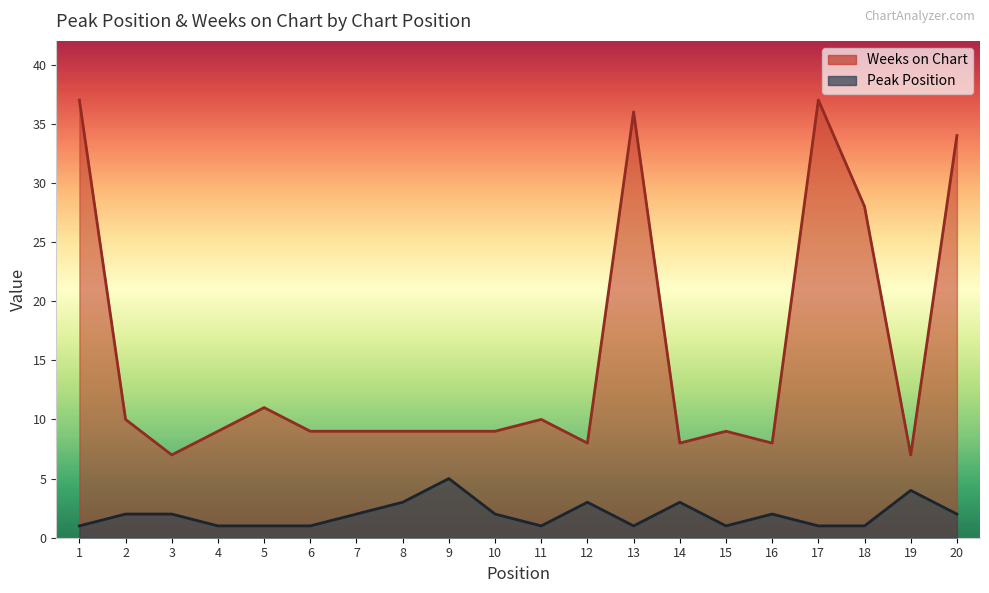

How many values in the Weeks on Chart series exceed 9?

8